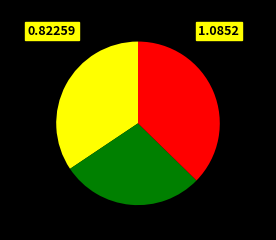

How many segments does this pie chart have?

3